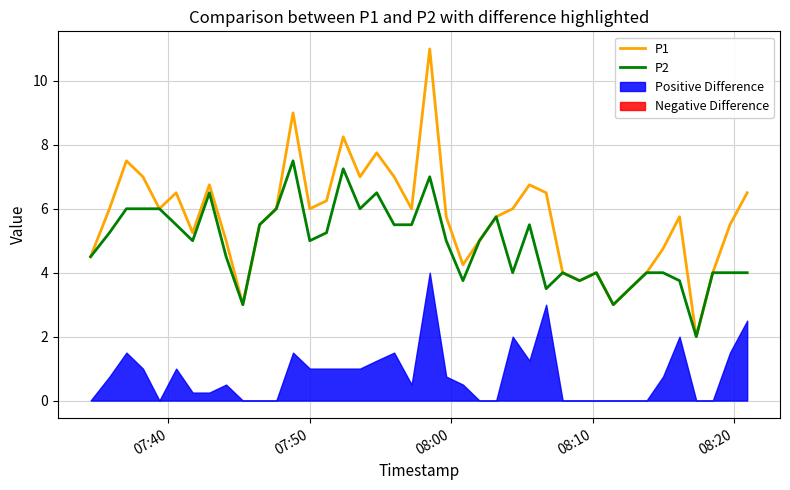

What is the sum of all P1 values?

228.0